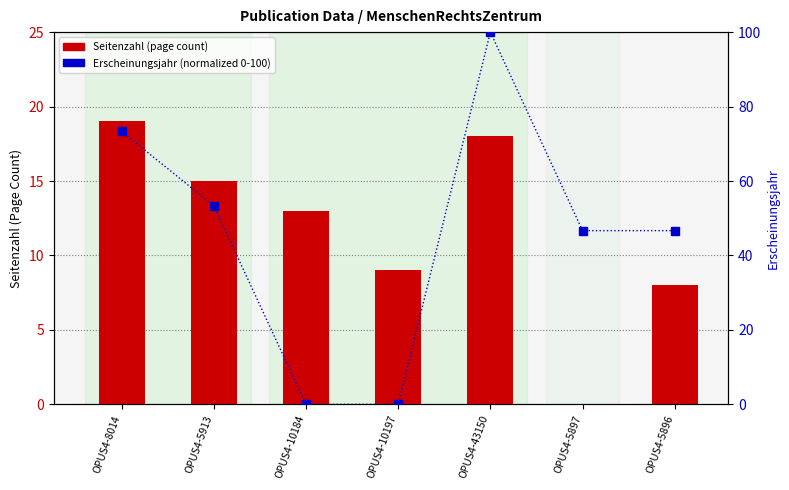

Which has a higher value, OPUS4-8014 or OPUS4-10197?

OPUS4-8014